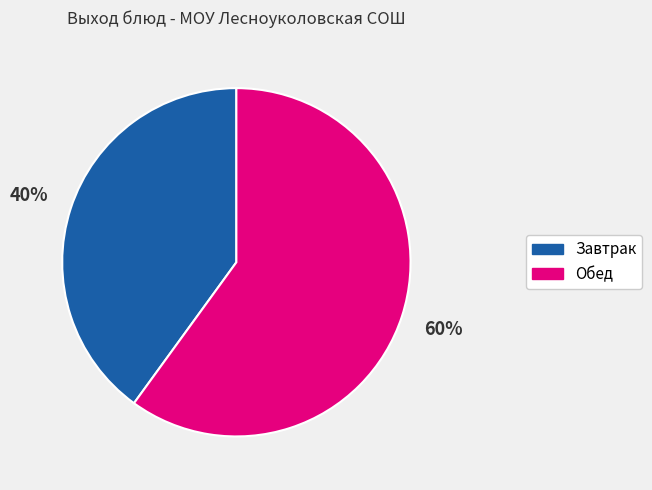

How many slices are in this pie chart?

2